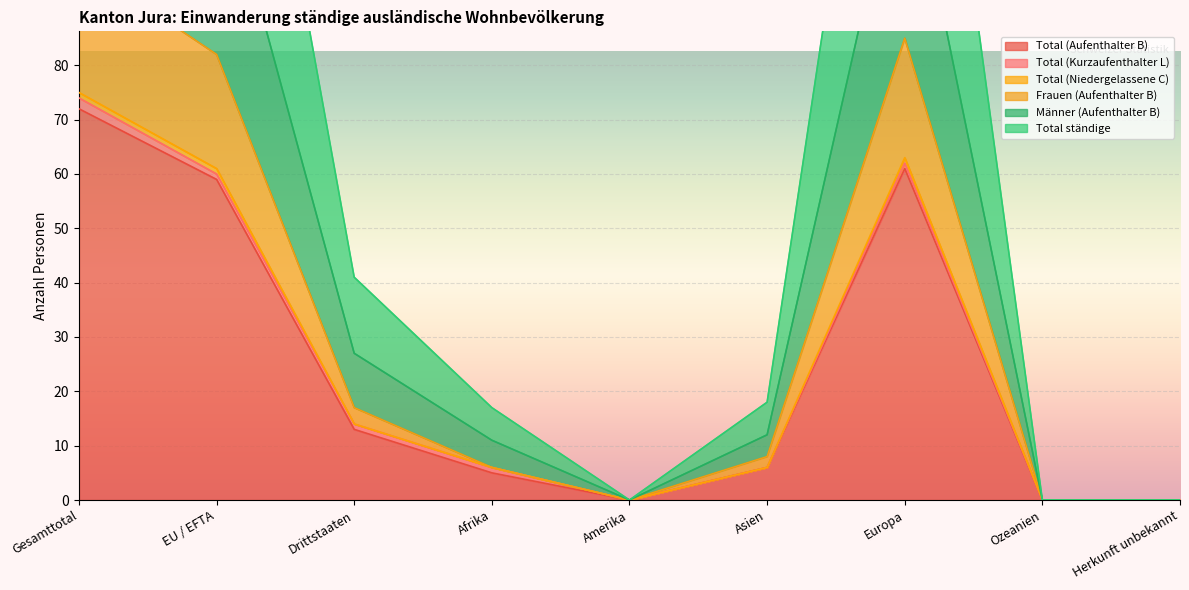

Which has a higher value, Europa or Asien?

Europa